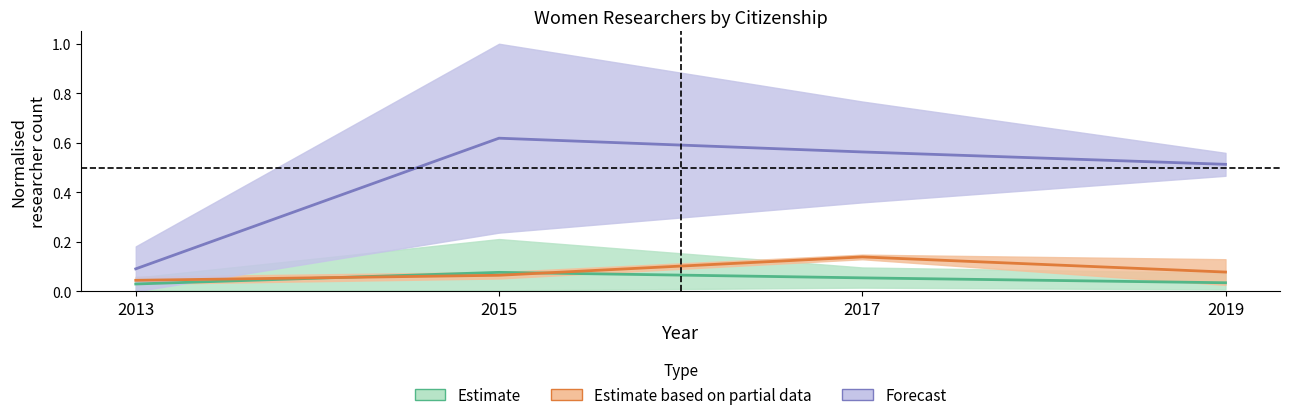

What is the maximum value shown in the chart?

0.6